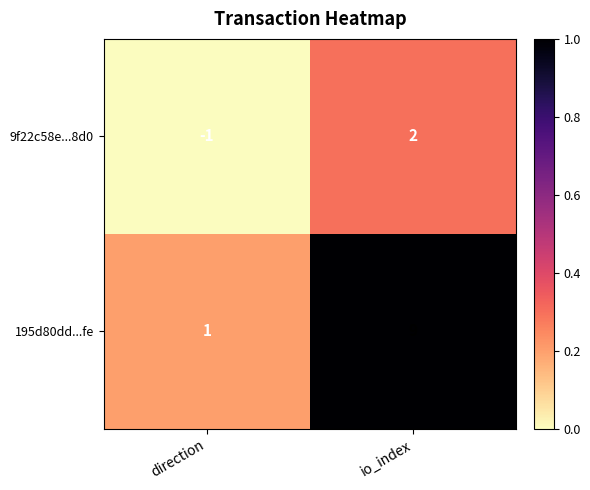

List the series in order of their peak value, highest first.

195d80dd...fe, 9f22c58e...8d0